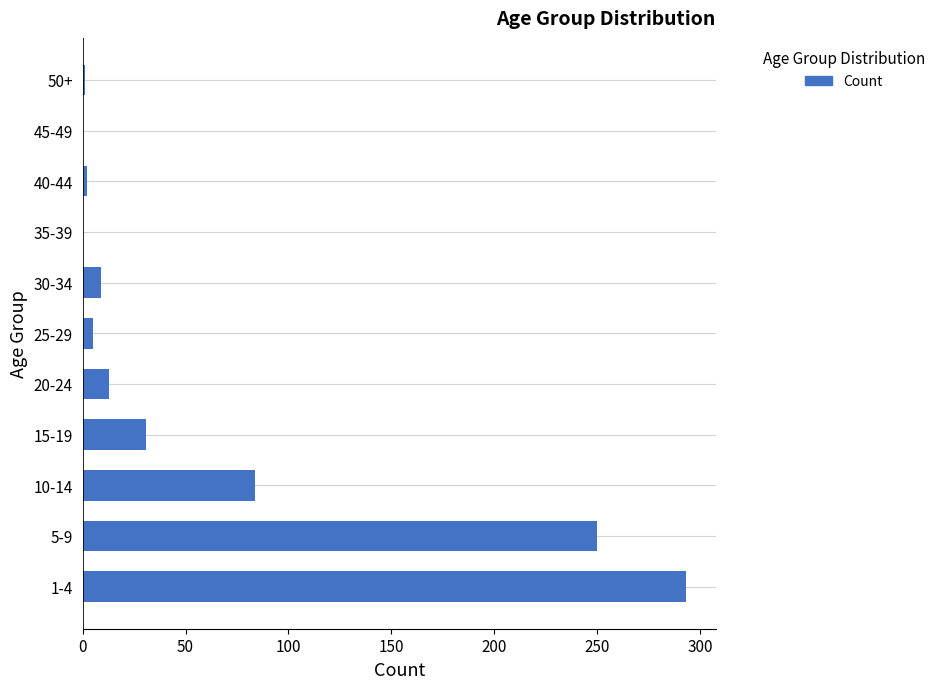

What is the sum of all values?

688